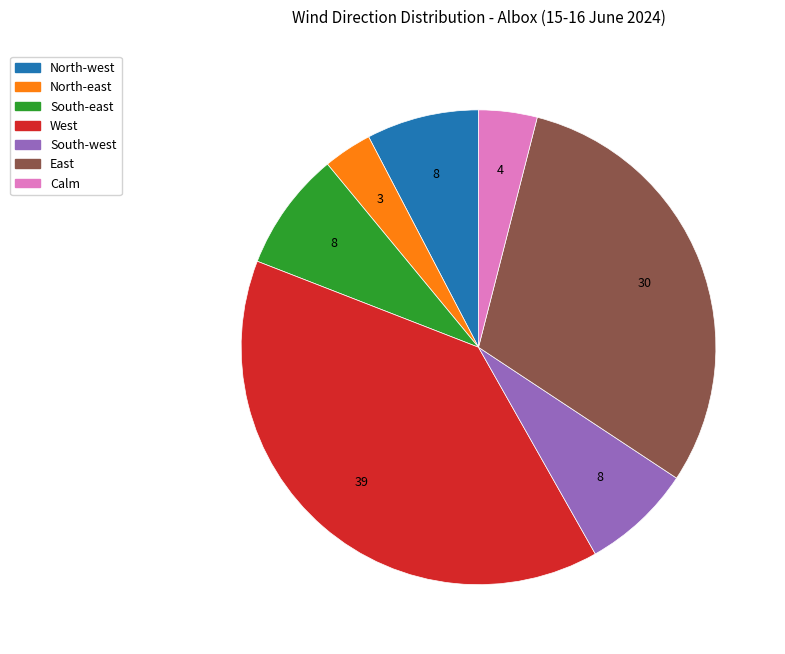

Is there a majority slice in this chart?

No